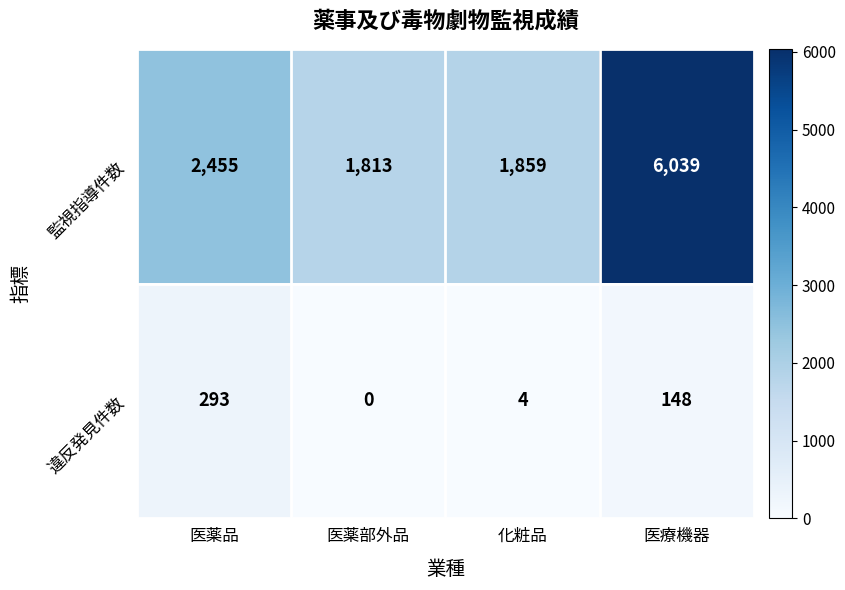

Between 医薬品 and 医療機器, which series saw the biggest shift?

監視指導件数